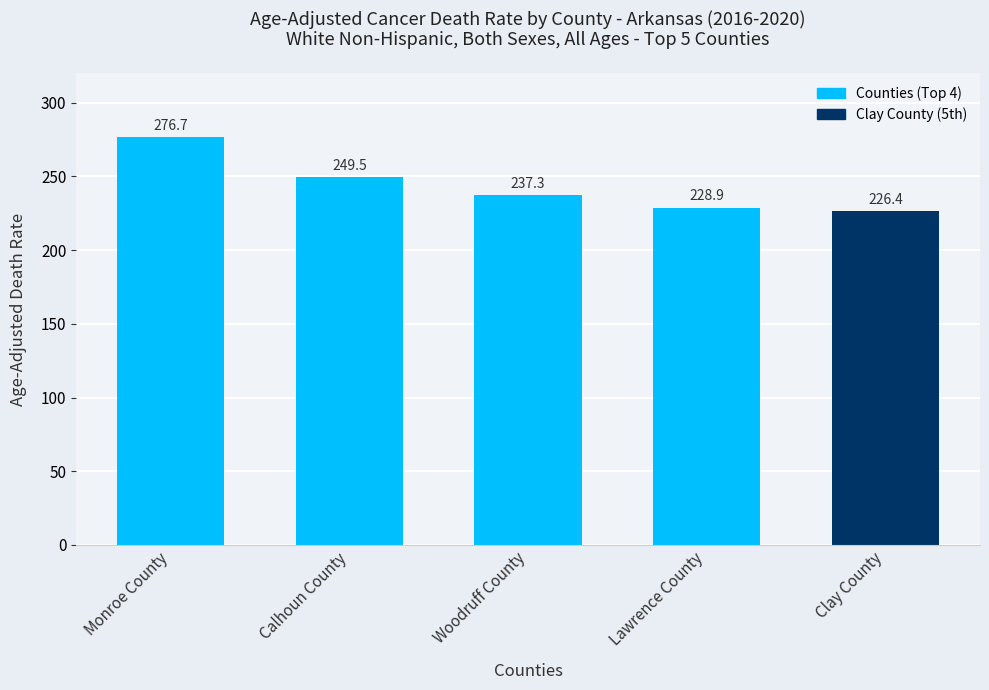

Reading left to right, transcribe all the data shown in this chart.

276.7	249.5	237.3	228.9	226.4